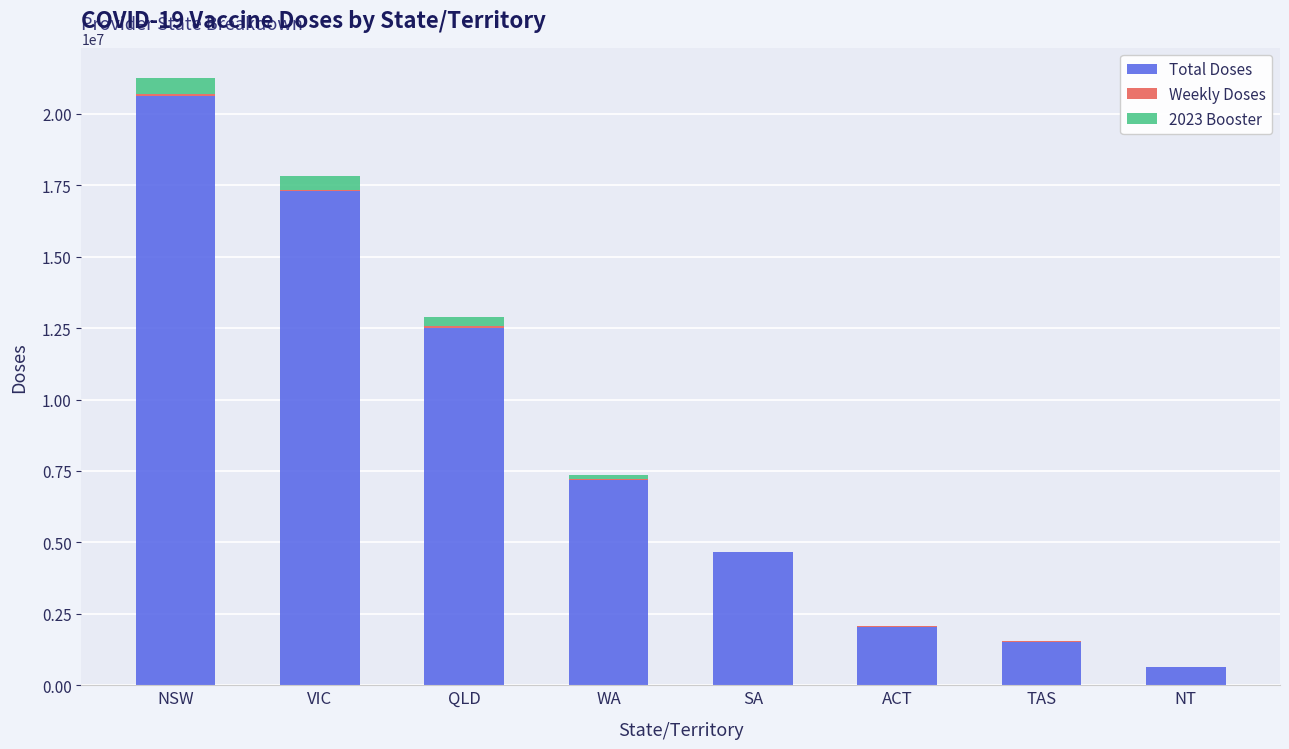

At which category is the sum across all series the highest?

NSW